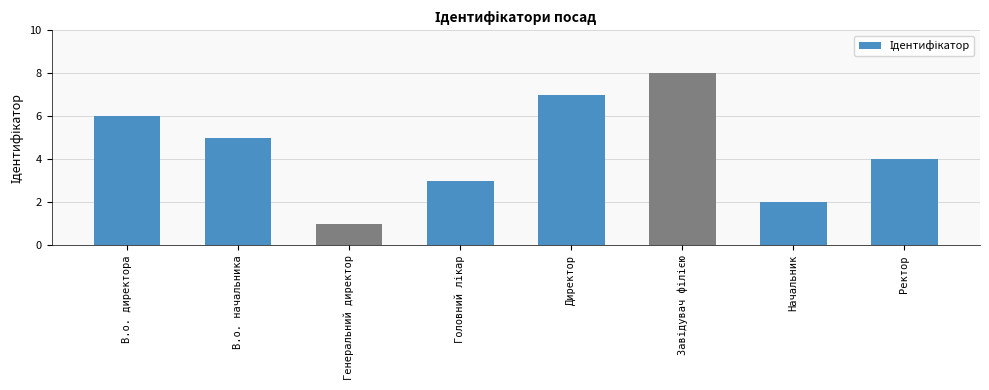

What is the change in value from В.о. начальника to Директор?

+2